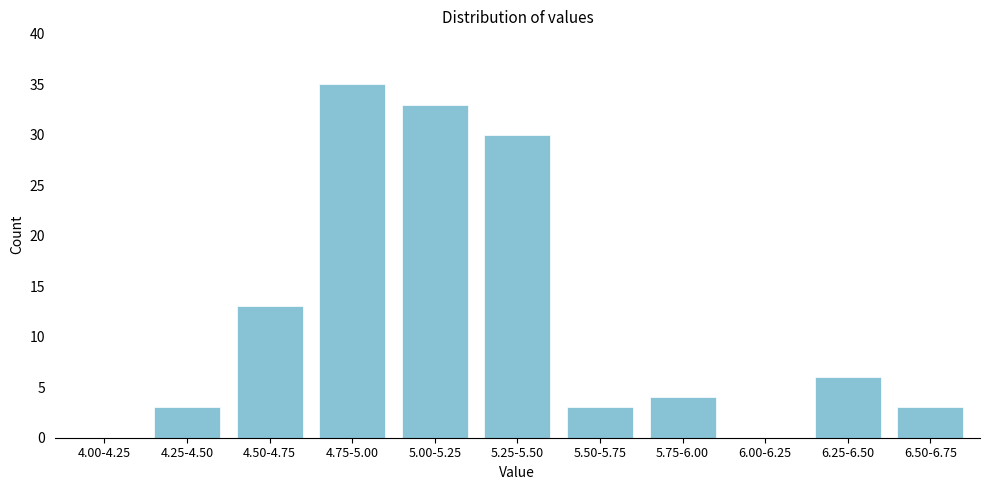

Reading left to right, extract all data points from this chart.

4.00-4.25=0	4.25-4.50=3	4.50-4.75=13	4.75-5.00=35	5.00-5.25=33	5.25-5.50=30	5.50-5.75=3	5.75-6.00=4	6.00-6.25=0	6.25-6.50=6	6.50-6.75=3